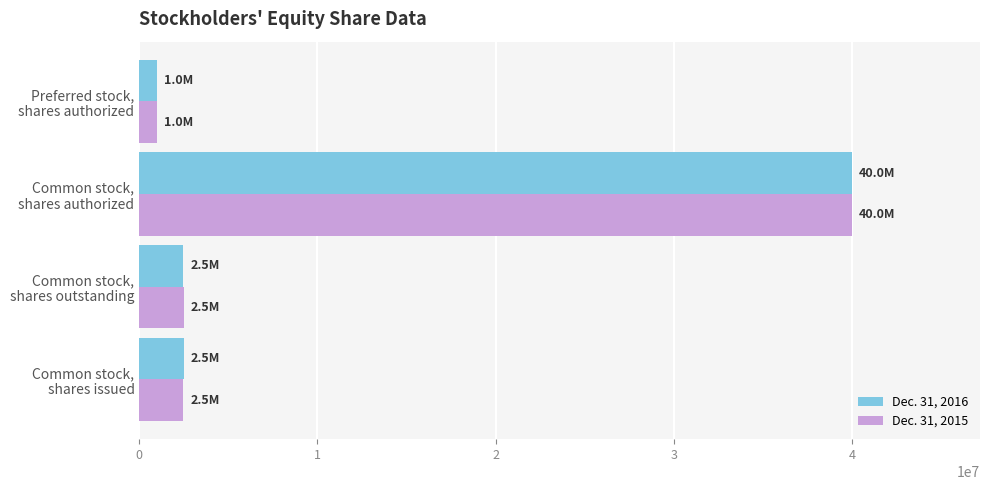

What is the minimum value for Dec. 31, 2016?

1000000